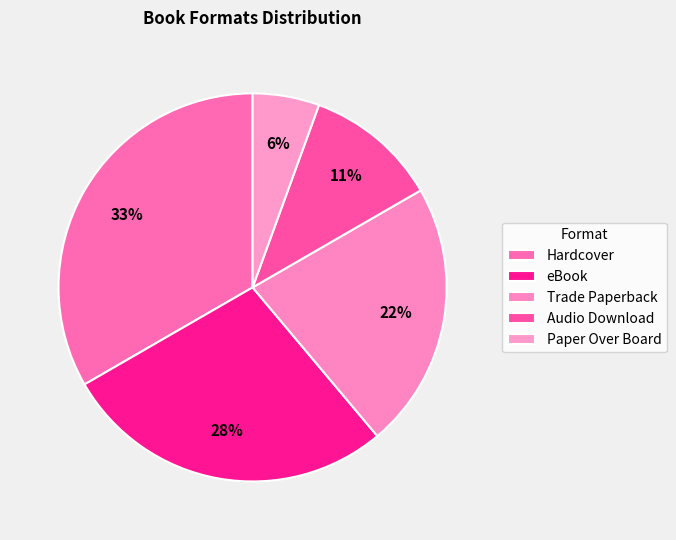

Is there any slice that represents more than half of the pie?

No